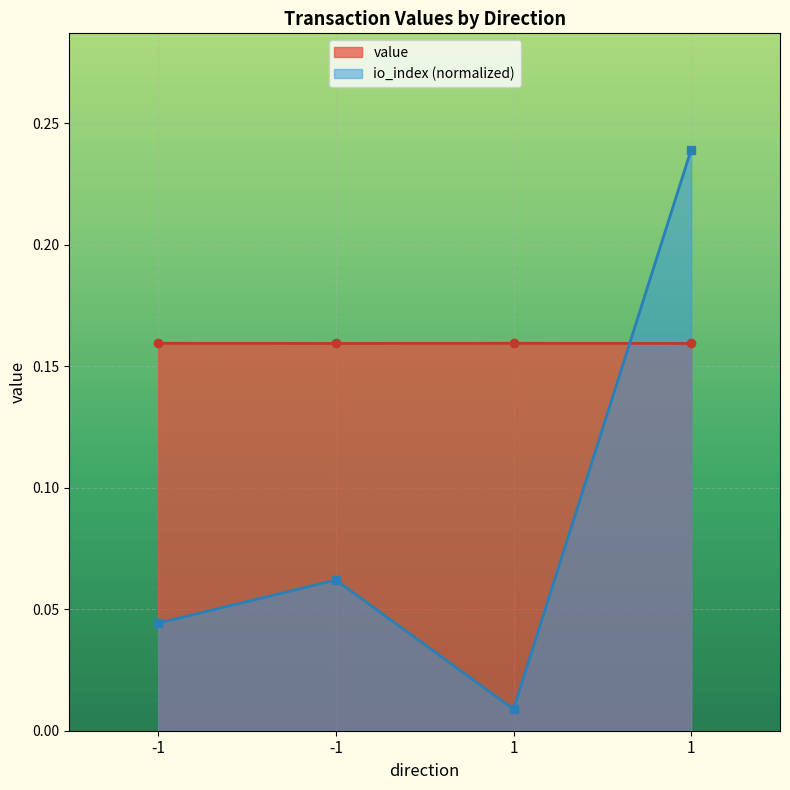

True or false: io_index and value cross at least once.

True